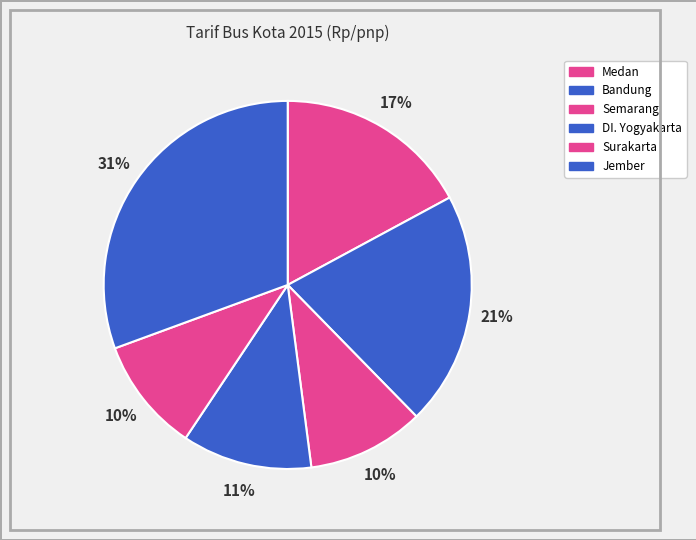

Count the number of slices in the pie.

6